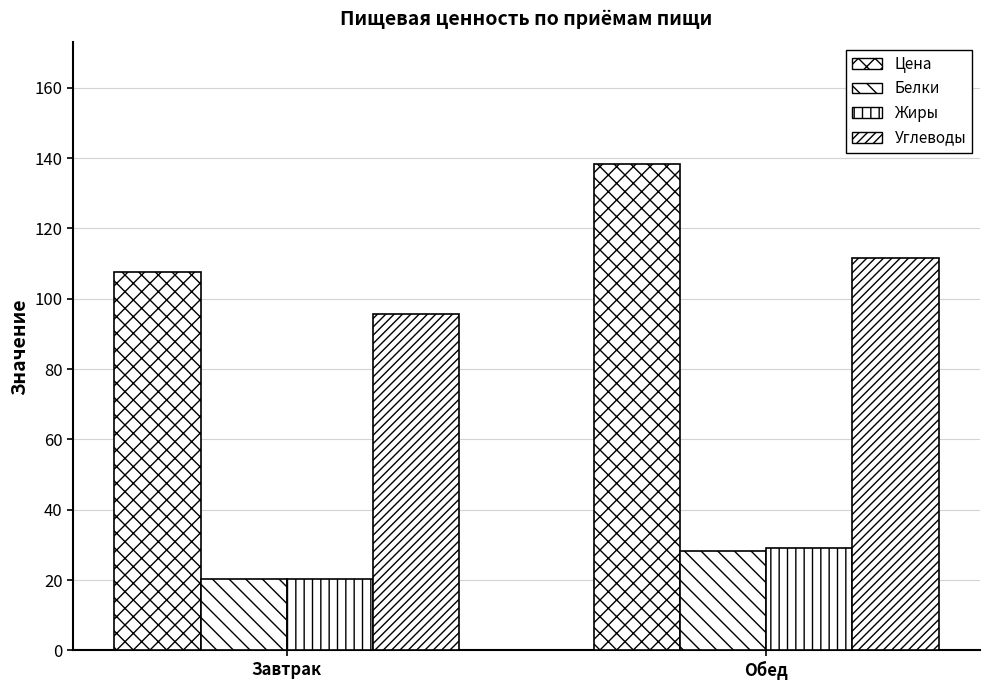

How many data points in Жиры are less than 29?

1